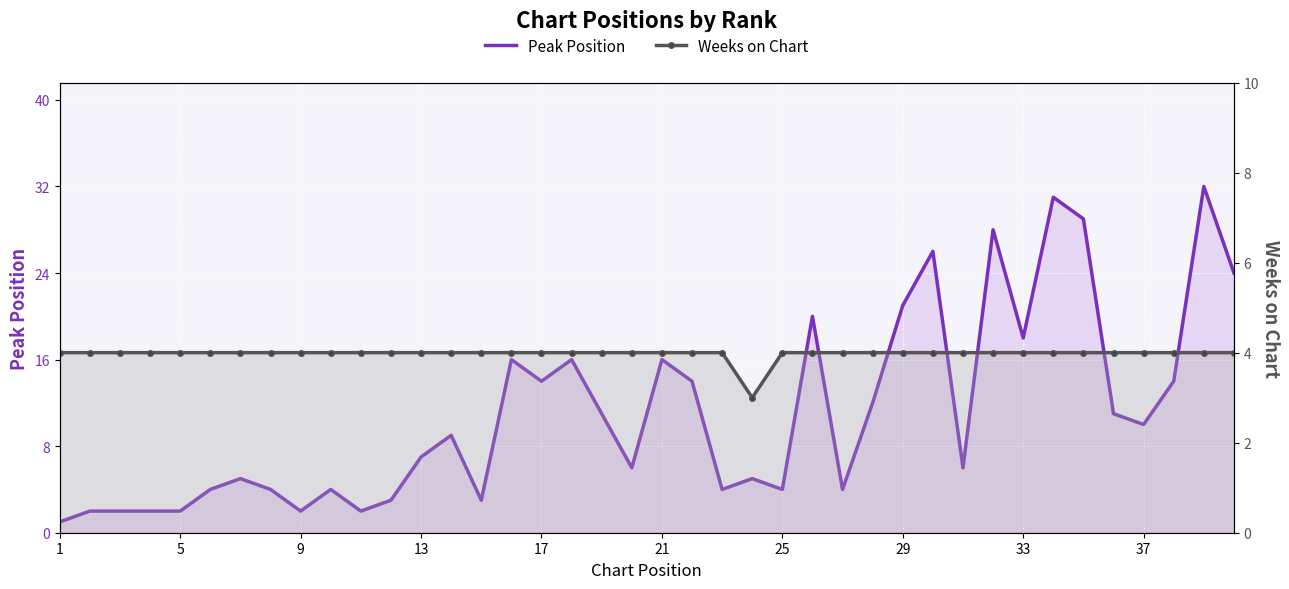

True or false: Weeks on Chart has more than 0 points higher than both neighbors.

False